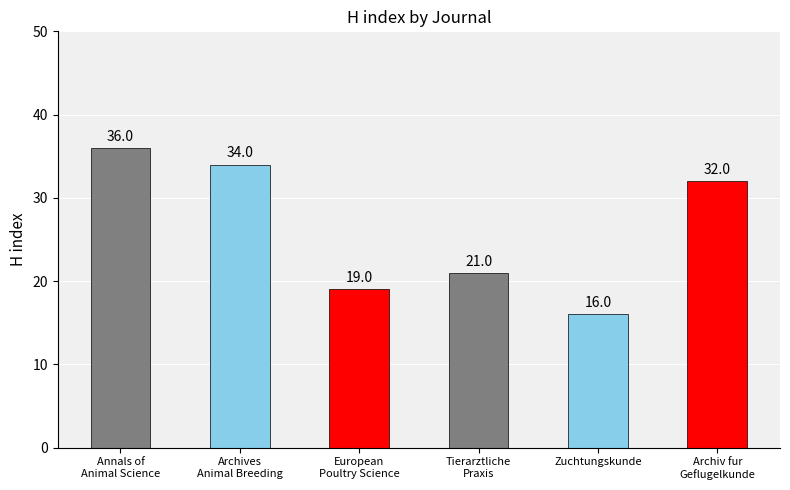

The value at Zuchtungskunde is 29. True or false?

False